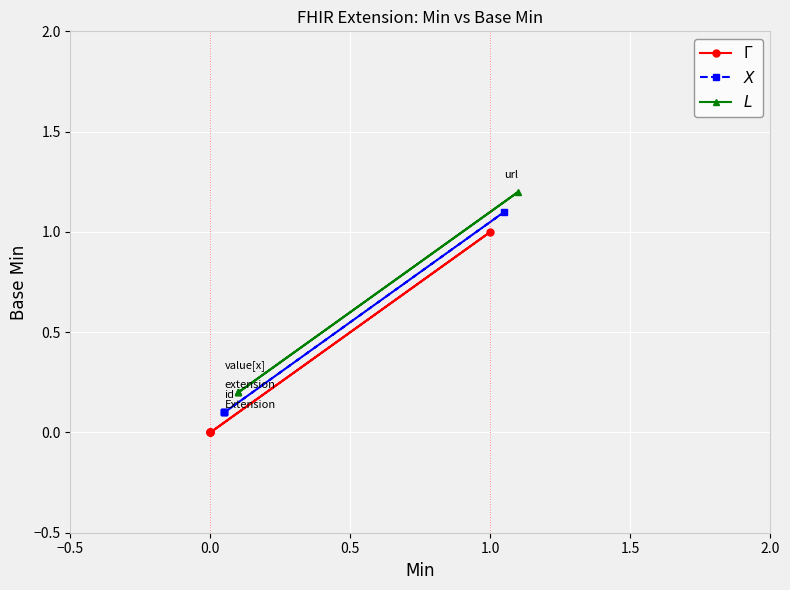

True or false: $X$ and $L$ intersect in this chart.

False